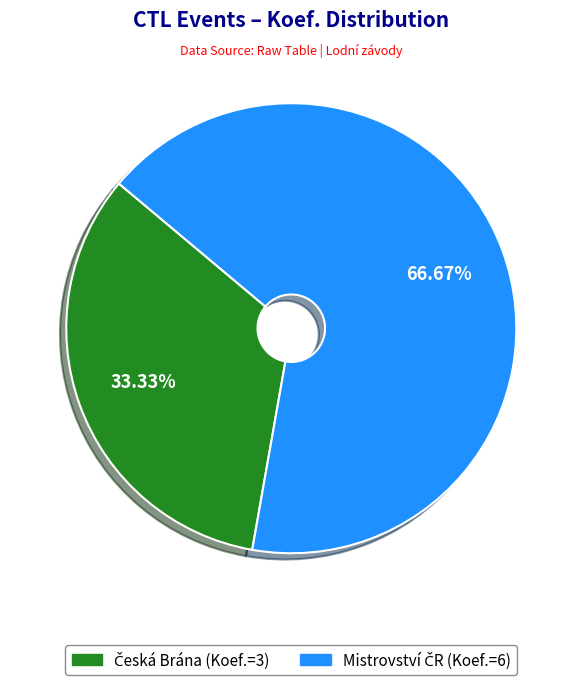

How many segments does this pie chart have?

2